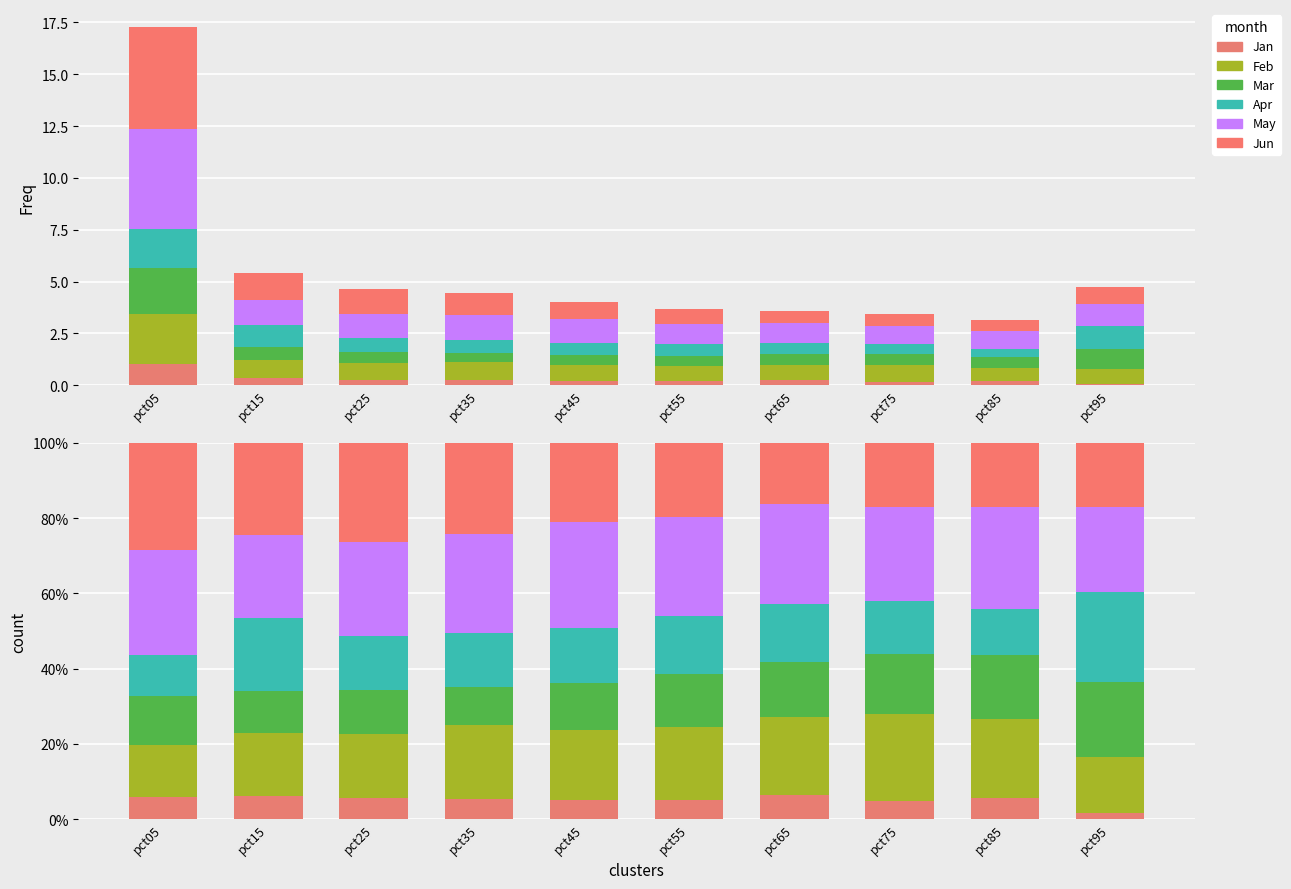

Between pct35 and pct95, which is larger?

pct35